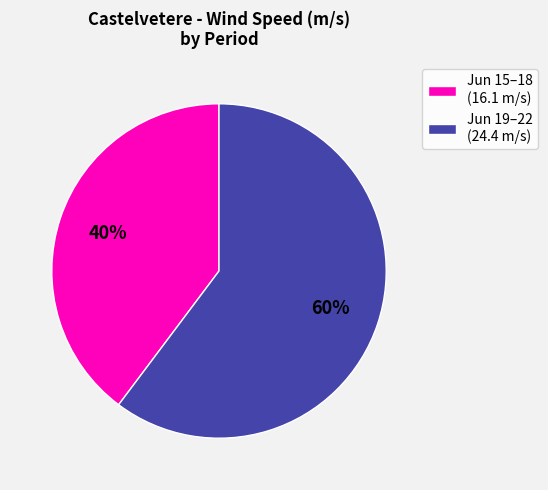

The Jun 15–18 (16.1 m/s) slice represents 30% of the pie. True or false?

False